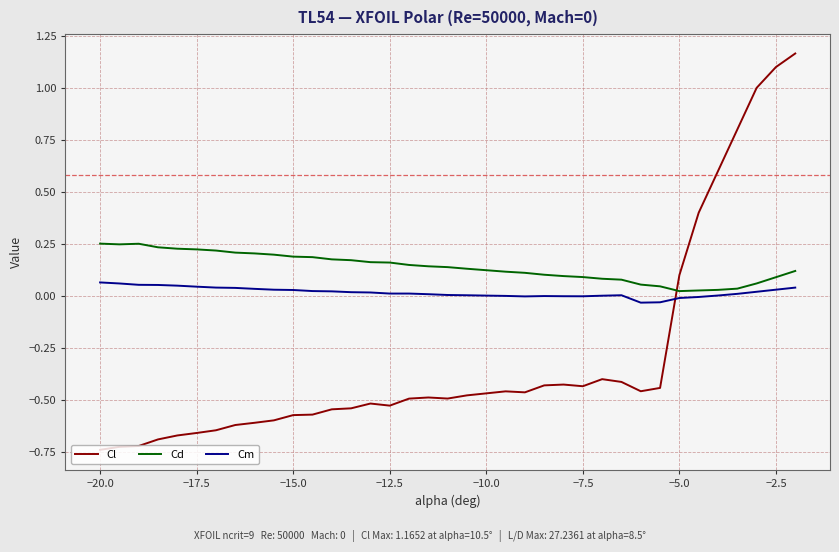

At how many categories does at least one series exceed 0?

37